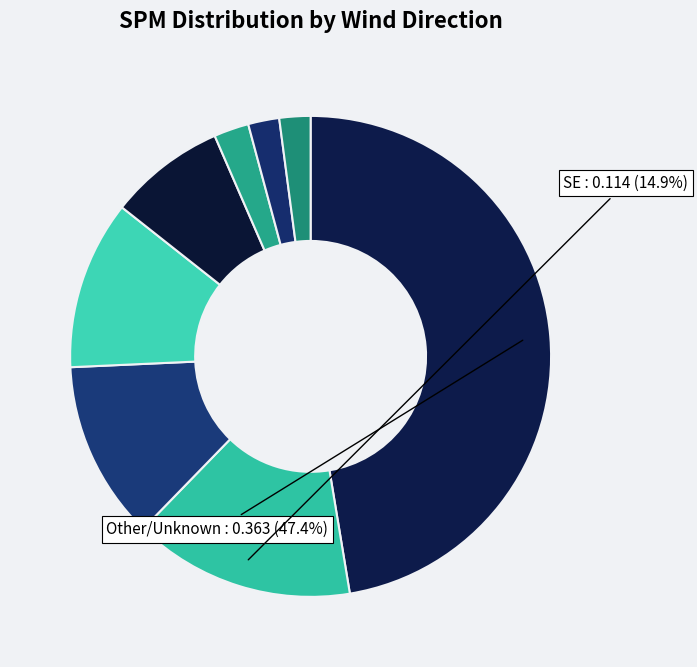

How many segments does this pie chart have?

8